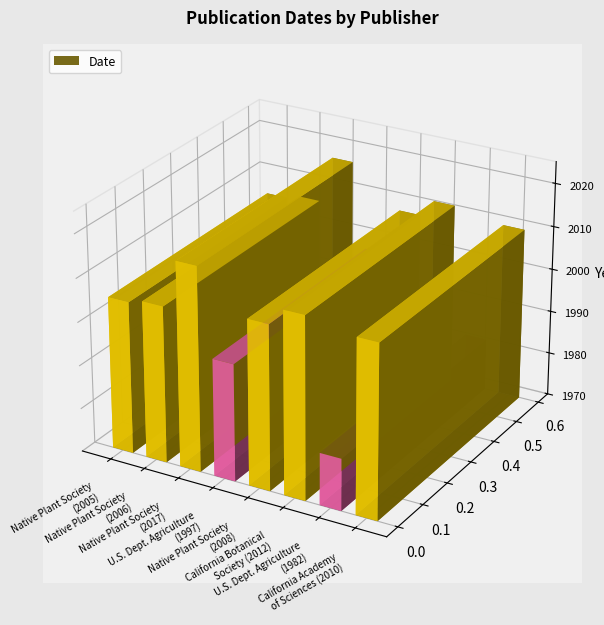

List the labels in order of value, smallest first.

U.S. Dept. Agriculture
(1982), U.S. Dept. Agriculture
(1997), Native Plant Society
(2005), Native Plant Society
(2006), Native Plant Society
(2008), California Academy
of Sciences (2010), California Botanical
Society (2012), Native Plant Society
(2017)